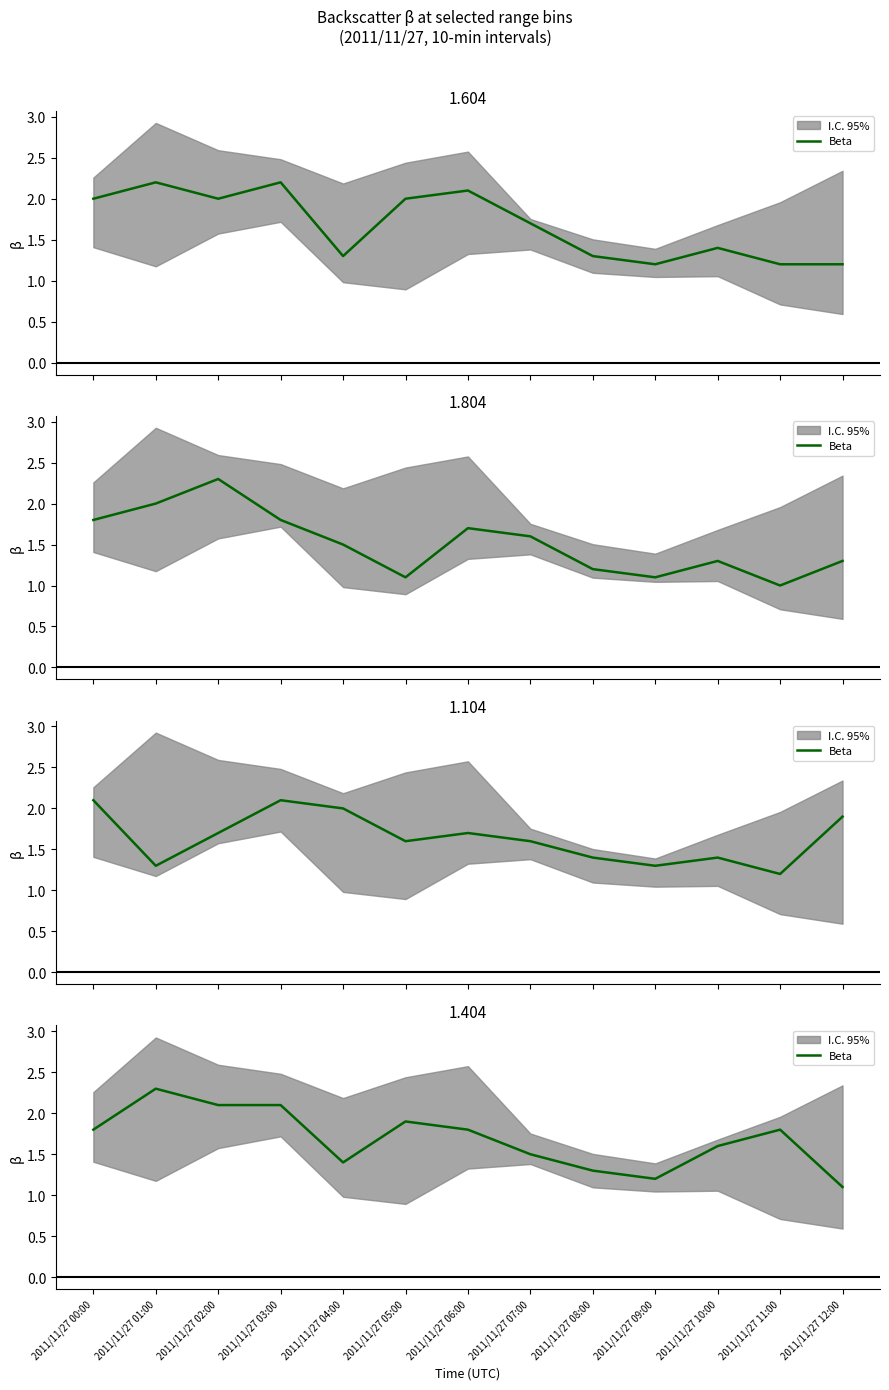

What is the label of the 6th point from the left?

2011/11/27 05:00